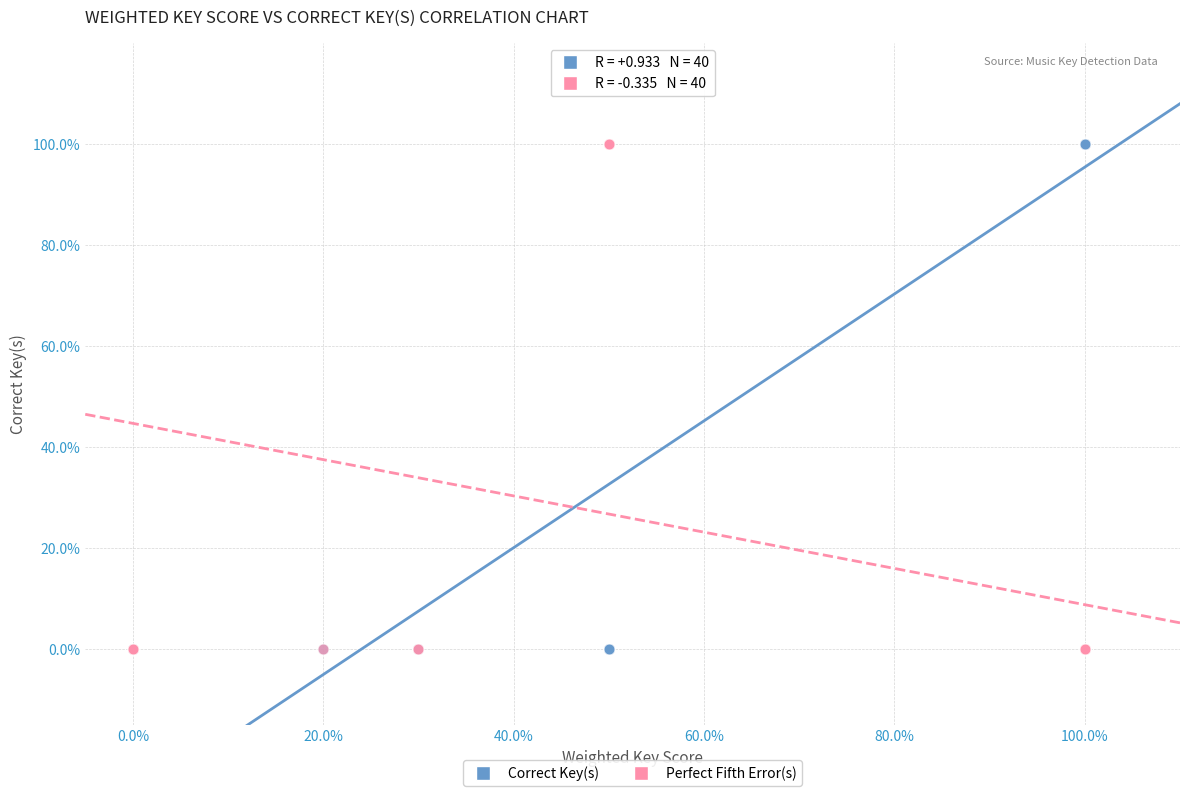

What are all the series names shown in the legend?

Correct Key(s), Perfect Fifth Error(s)